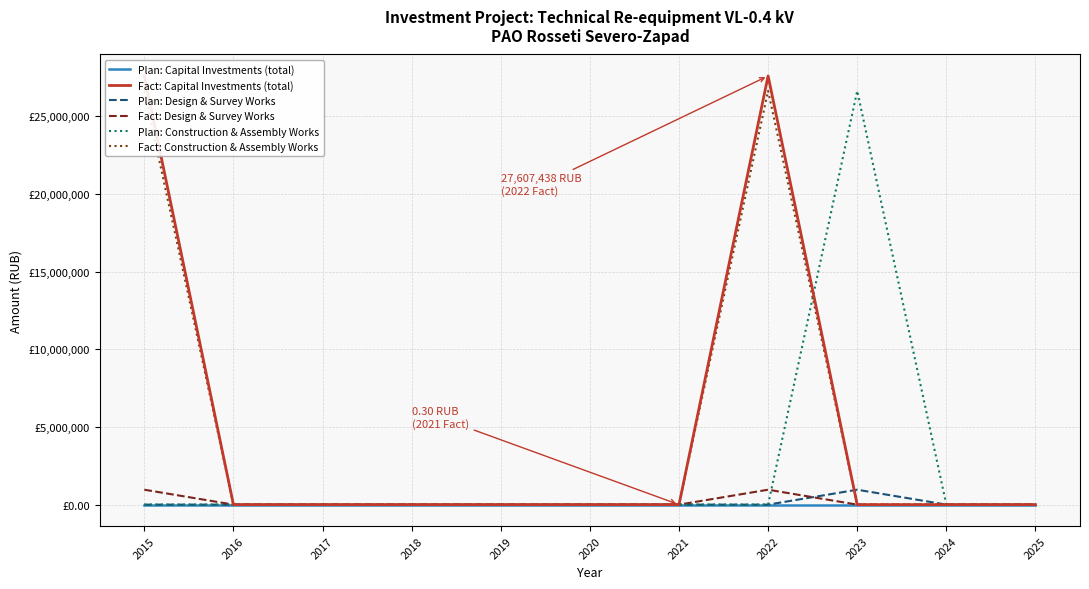

True or false: Fact: Design & Survey Works and Fact: Construction & Assembly Works intersect in this chart.

False